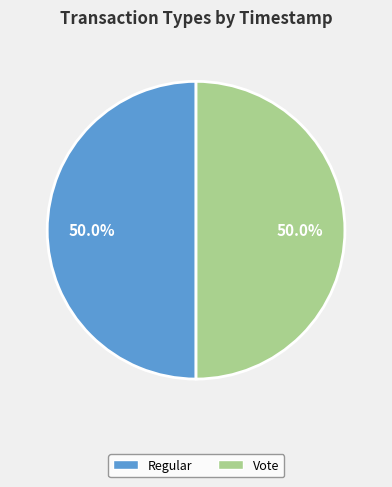

Combined, what portion of the pie is Regular and Vote?

100.0%